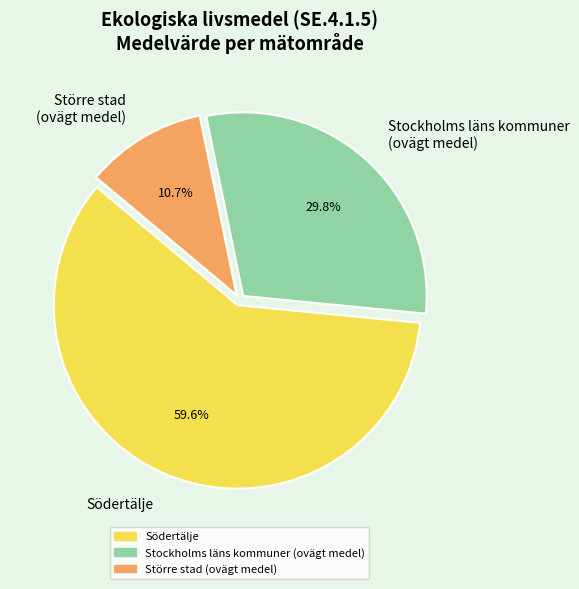

Rank the categories by value from lowest to highest.

Större stad (ovägt medel), Stockholms läns kommuner (ovägt medel), Södertälje